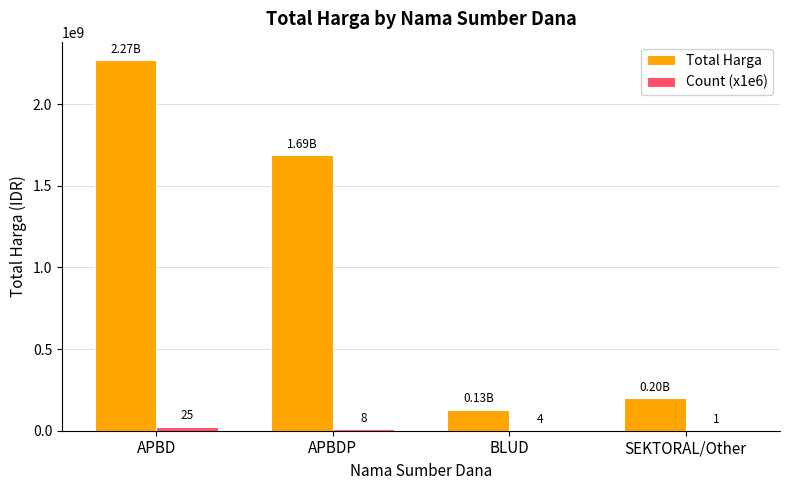

What are all the series names shown in the legend?

Total Harga, Count (x1e6)